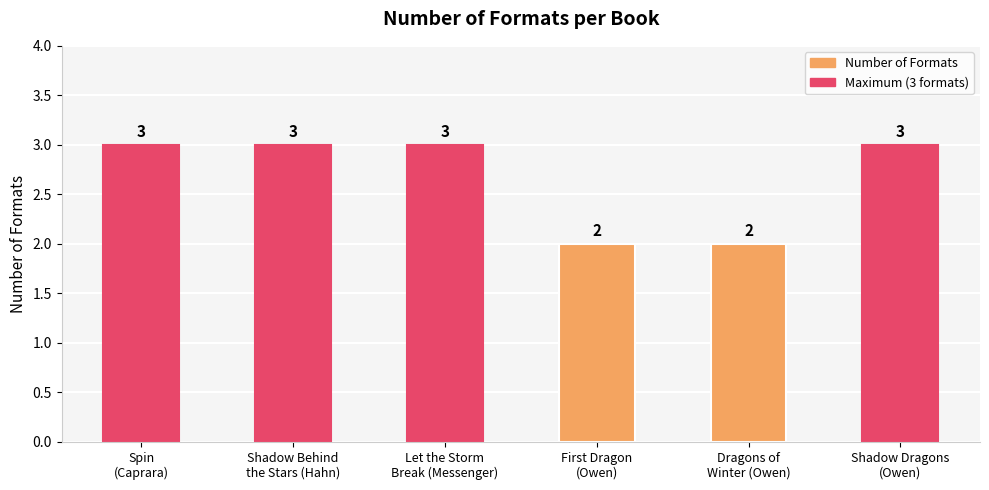

How many values are between 2 and 3?

6